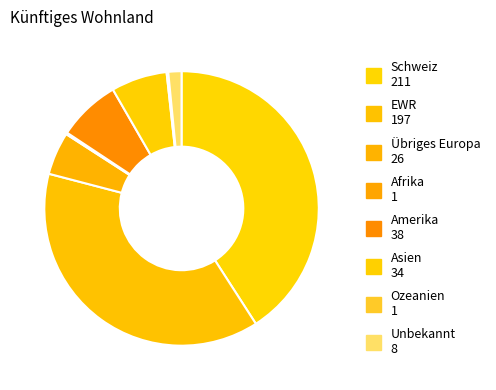

Is it true that Afrika is 8% of the pie?

False